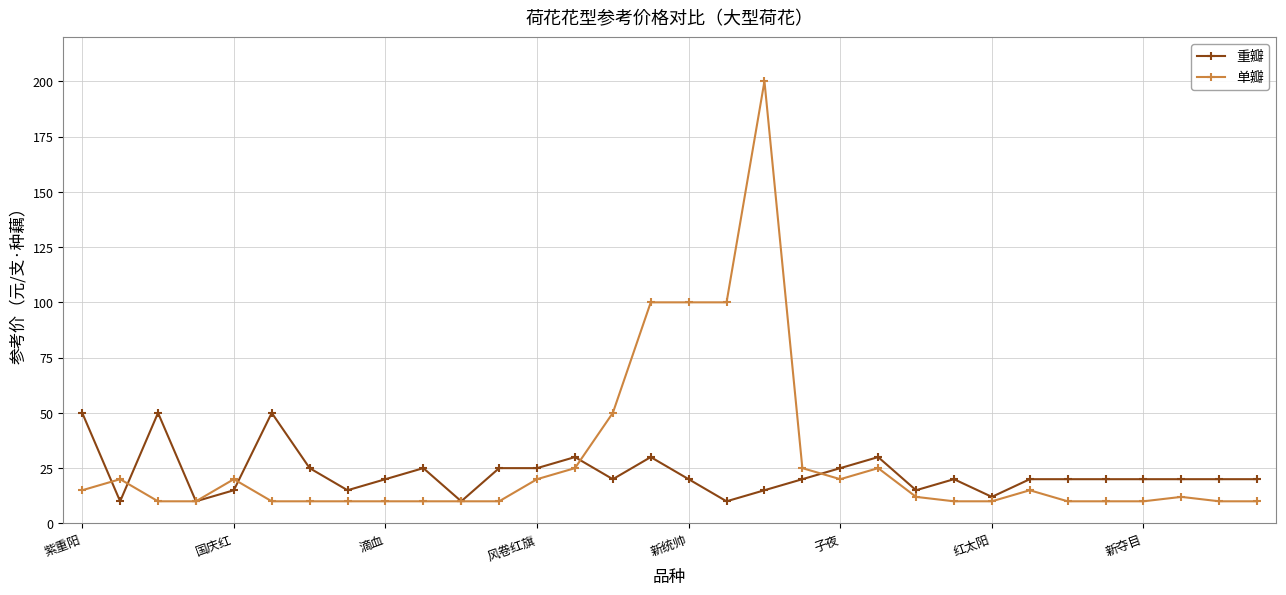

Is this an area chart (filled region under the line)?

No